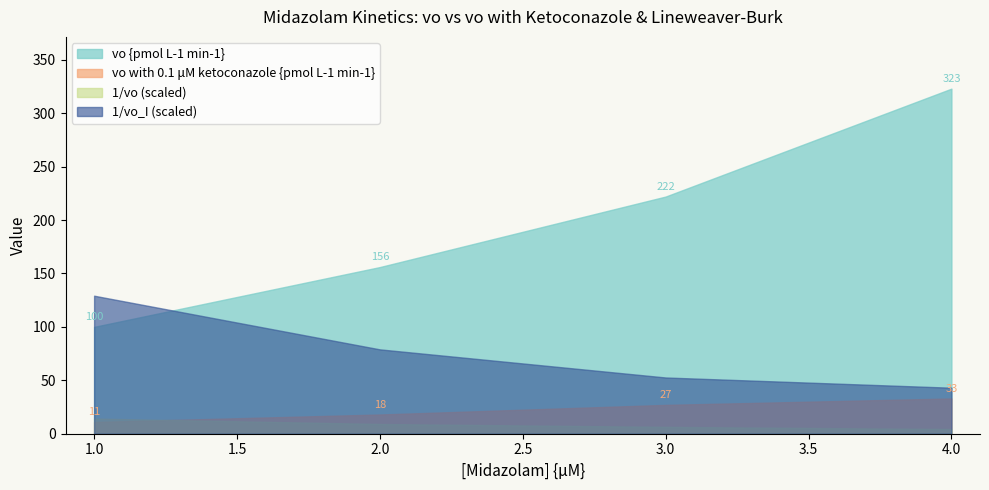

What is the approximate value of vo_ketoconazole at 2?

18.0